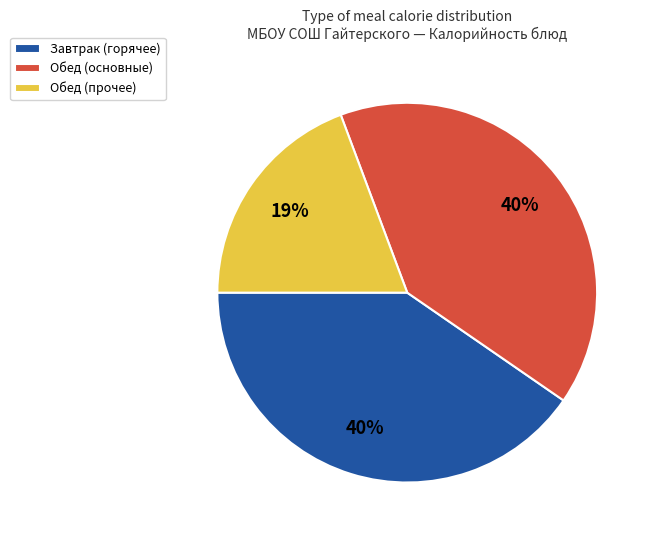

To the nearest percent, what is the average slice percentage?

33%